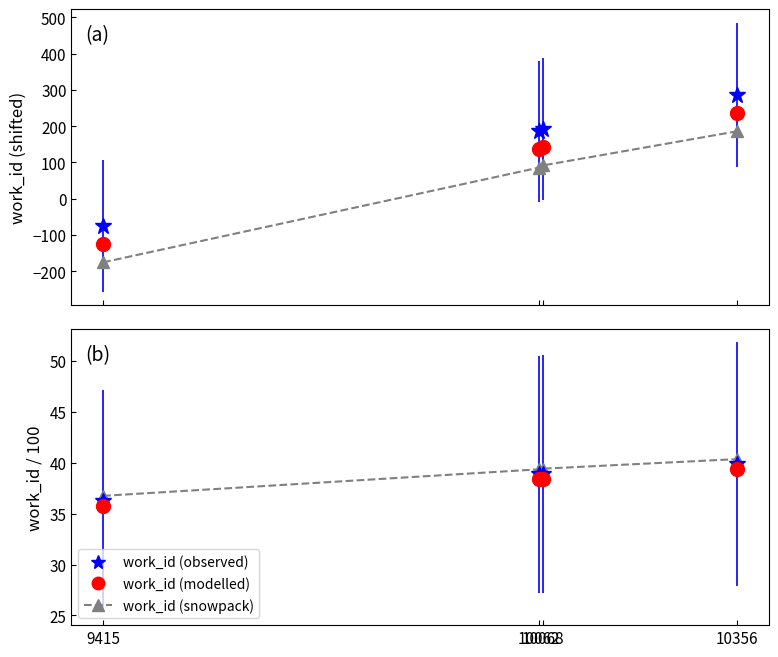

True or false: work_id (observed) and work_id (snowpack) intersect in this chart.

False